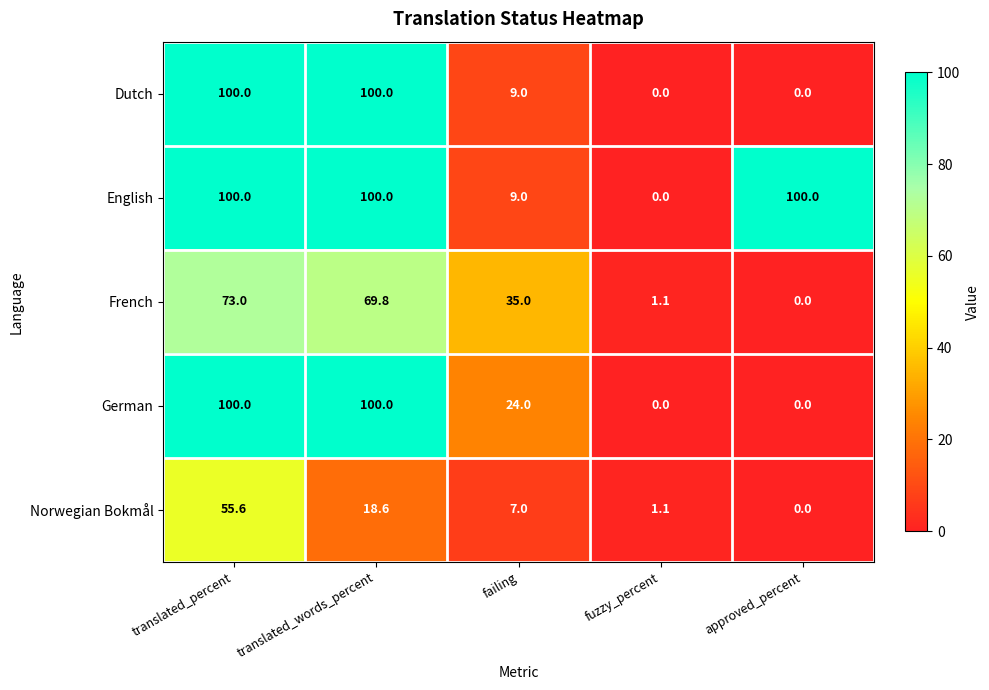

Reading left to right, list all the values displayed in this chart.

Dutch: translated_percent=100.0	translated_words_percent=100.0	failing=9.0	fuzzy_percent=0.0	approved_percent=0.0
English: translated_percent=100.0	translated_words_percent=100.0	failing=9.0	fuzzy_percent=0.0	approved_percent=100.0
French: translated_percent=73.0	translated_words_percent=69.8	failing=35.0	fuzzy_percent=1.1	approved_percent=0.0
German: translated_percent=100.0	translated_words_percent=100.0	failing=24.0	fuzzy_percent=0.0	approved_percent=0.0
Norwegian Bokmål: translated_percent=55.6	translated_words_percent=18.6	failing=7.0	fuzzy_percent=1.1	approved_percent=0.0